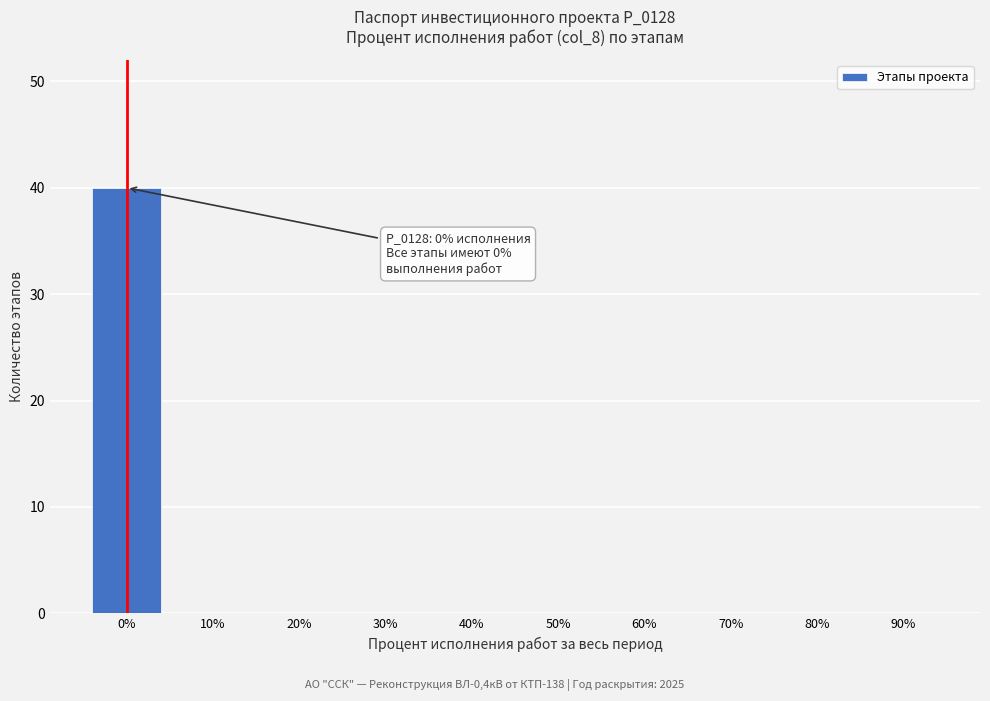

Reading right to left, list all the values displayed in this chart.

90%=0	80%=0	70%=0	60%=0	50%=0	40%=0	30%=0	20%=0	10%=0	0%=40